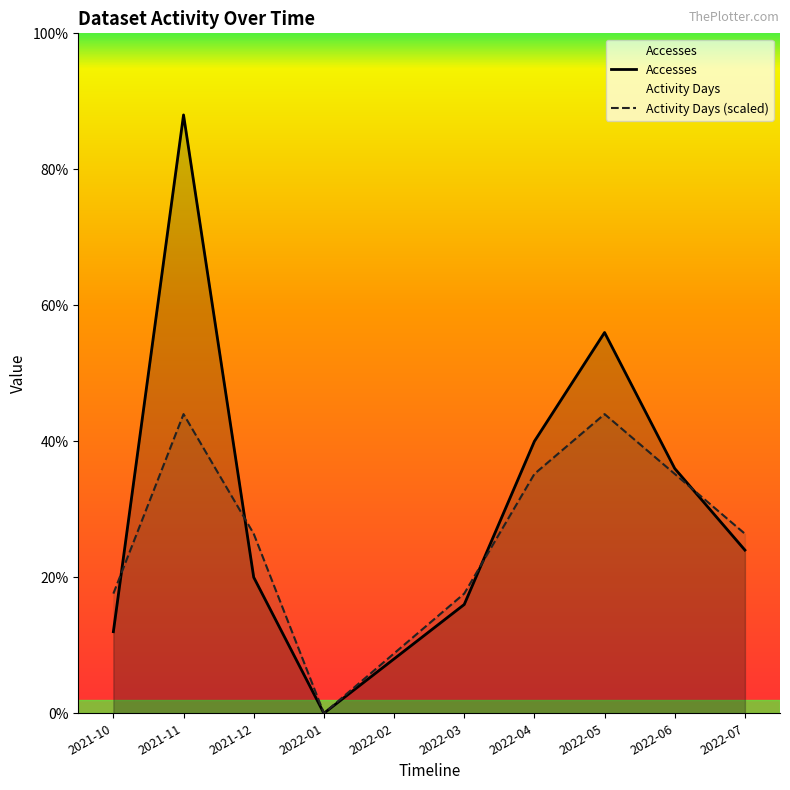

Reading right to left, extract all data points from this chart.

Accesses: 2022-07=6.0	2022-06=9.0	2022-05=14.0	2022-04=10.0	2022-03=4.0	2022-02=2.0	2022-01=0.0	2021-12=5.0	2021-11=22.0	2021-10=3.0
Activity Days (scaled): 2022-07=6.6	2022-06=8.8	2022-05=11.0	2022-04=8.8	2022-03=4.4	2022-02=2.2	2022-01=0.0	2021-12=6.6	2021-11=11.0	2021-10=4.4